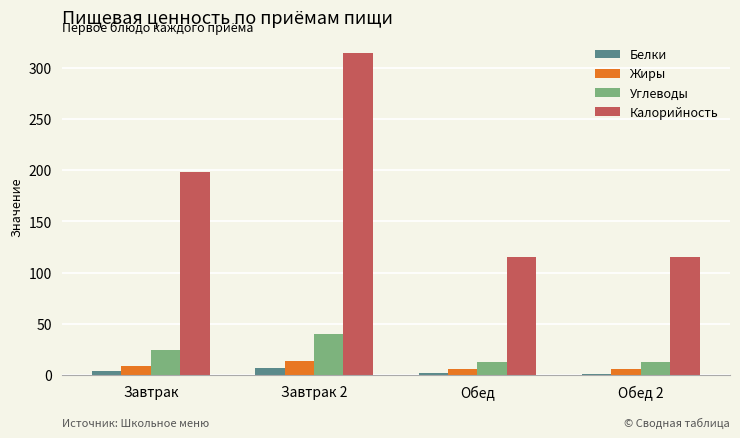

How many values in the Углеводы series are below 25?

2